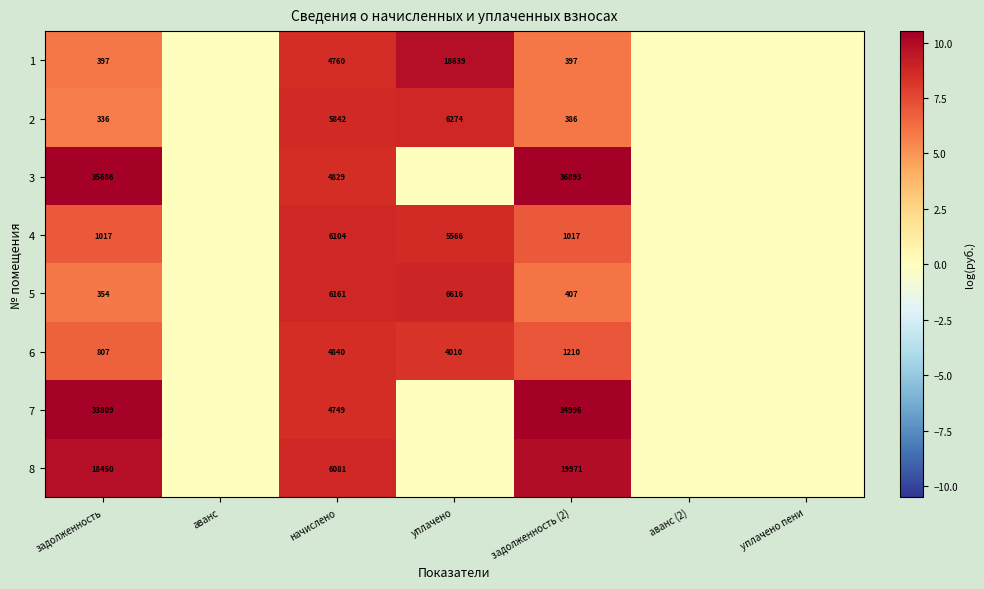

True or false: 3 has a value of 53512 at задолженность.

False